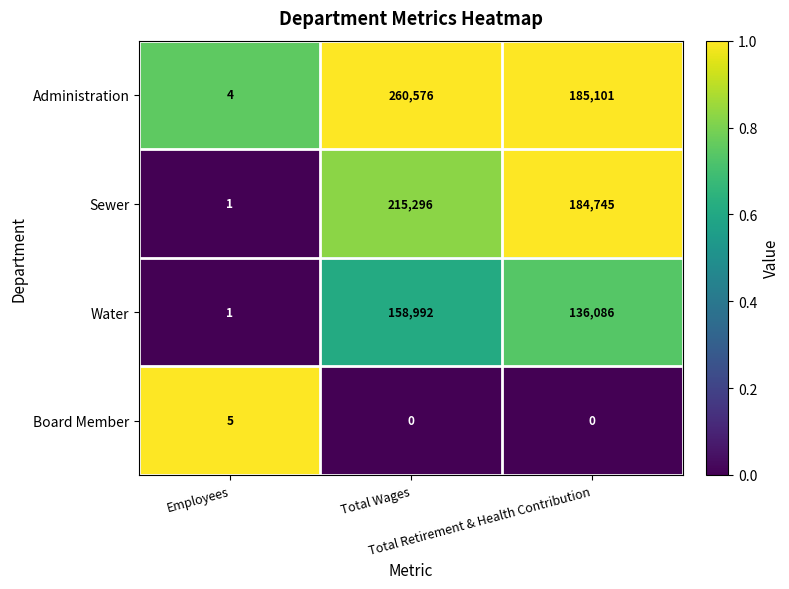

What is the highest value of the Water series?

158992